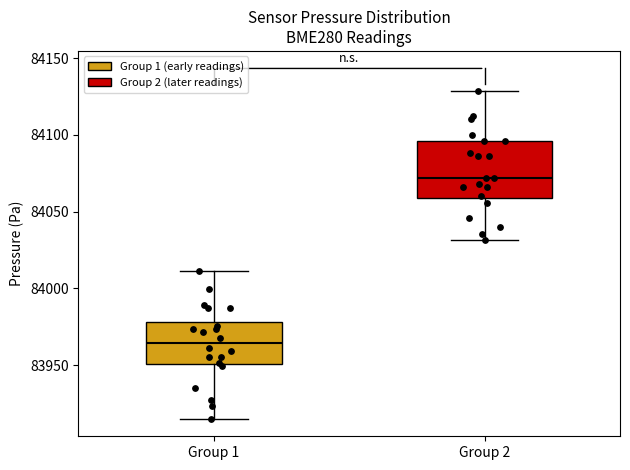

Where does the upper whisker of the box for Group 1 end on the y-axis? The values are not printed on the chart, so give them approximately, as read against the axis.

84010